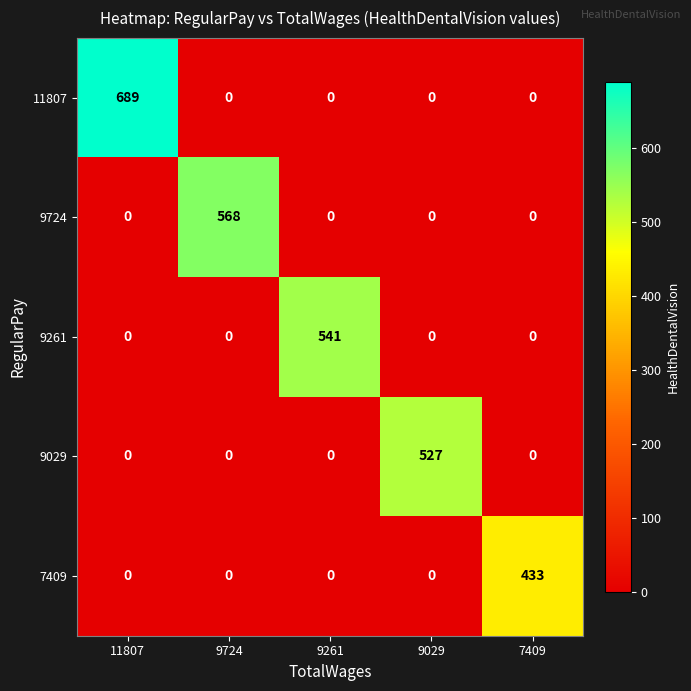

What is the sum of all 11807 values?

689